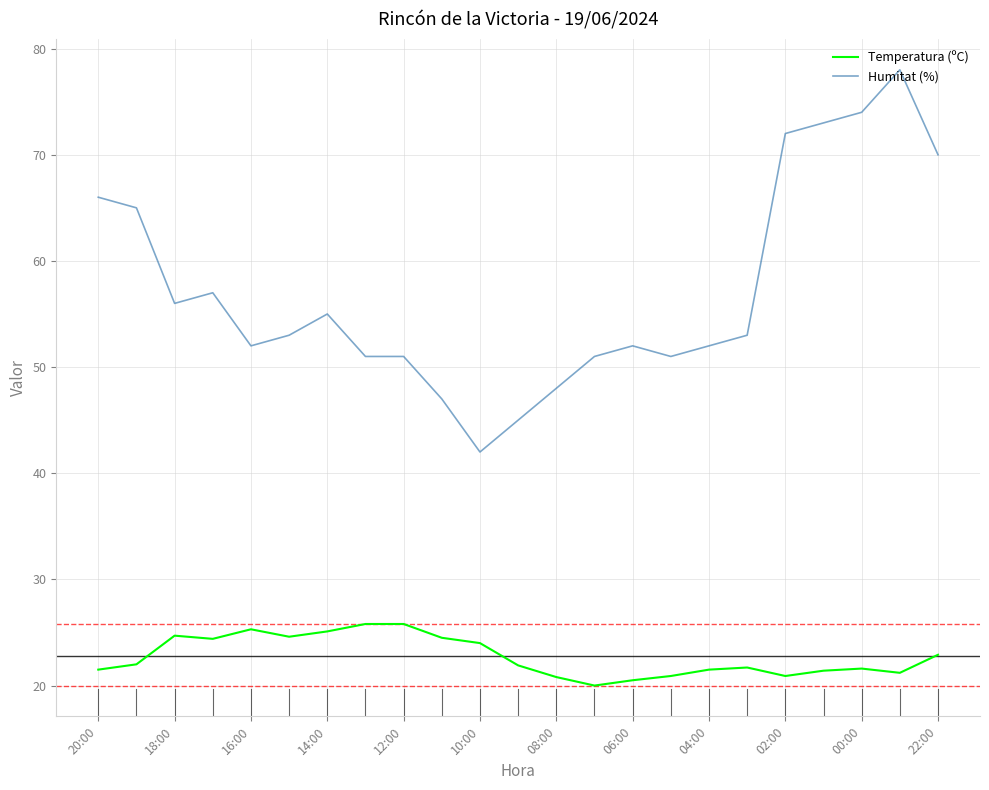

What is the maximum value shown in the chart?

78.0